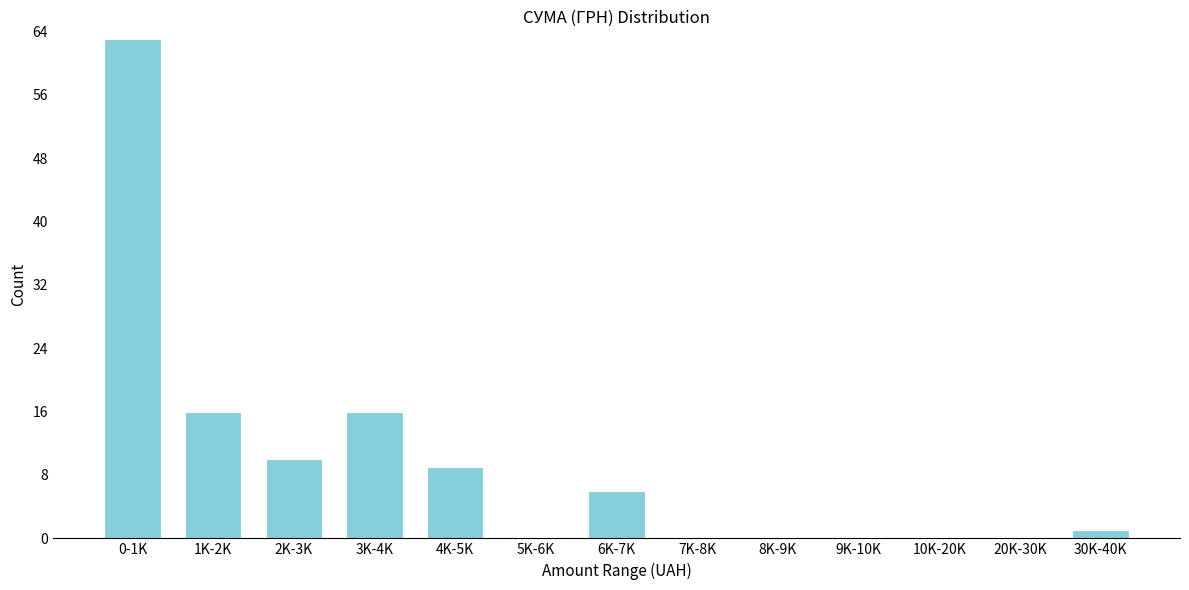

Reading left to right, what are all the values shown in this chart?

0-1K=63	1K-2K=16	2K-3K=10	3K-4K=16	4K-5K=9	5K-6K=0	6K-7K=6	7K-8K=0	8K-9K=0	9K-10K=0	10K-20K=0	20K-30K=0	30K-40K=1